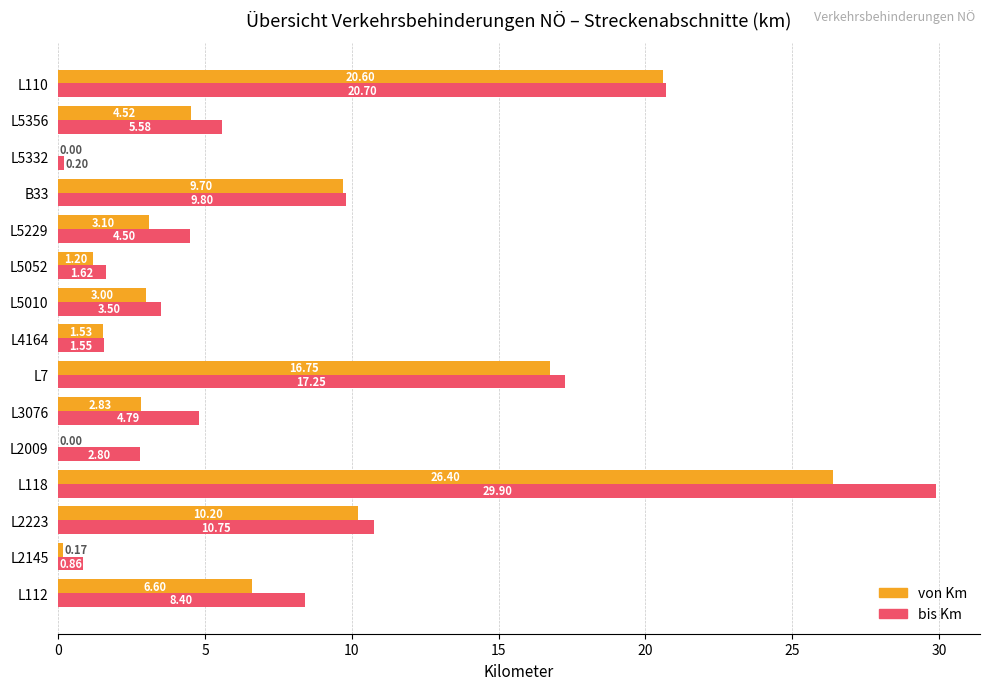

Which series has the largest total across all categories?

bis Km